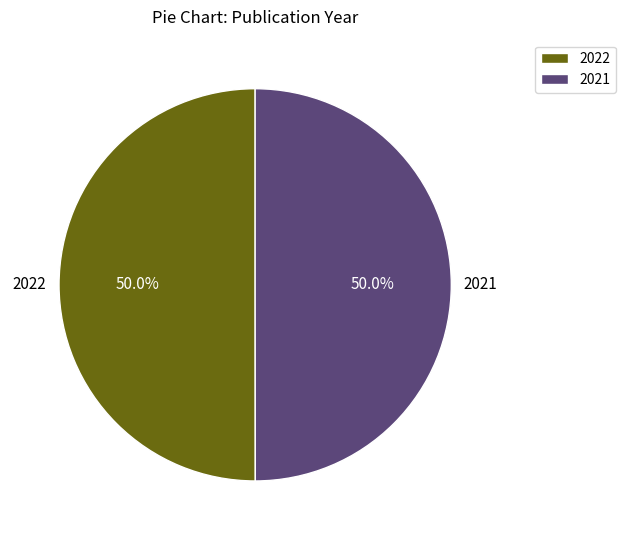

What percentage is the 2022 slice, to the nearest percent?

50%